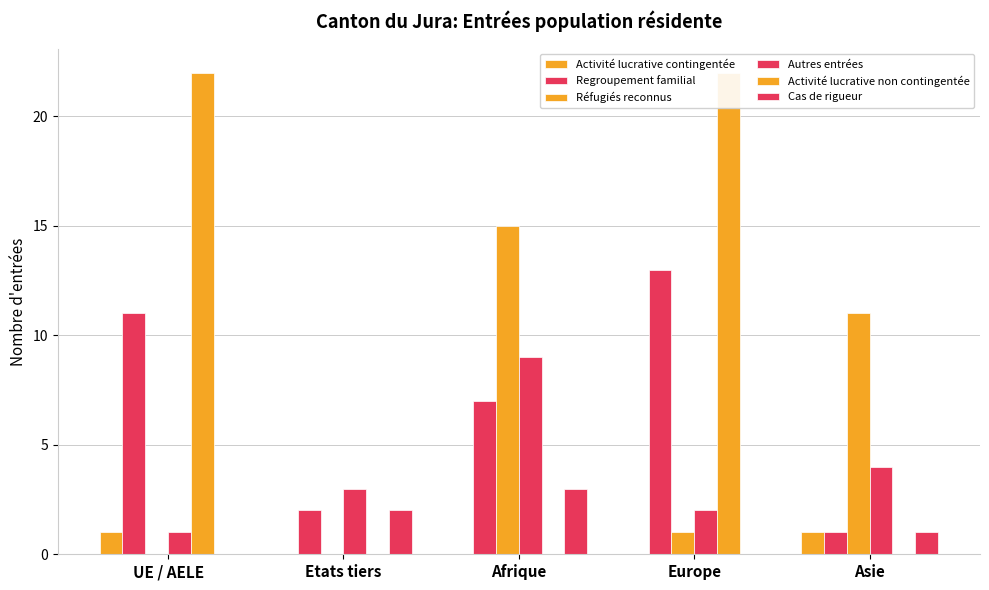

At which label does Réfugiés reconnus first exceed 1?

Afrique